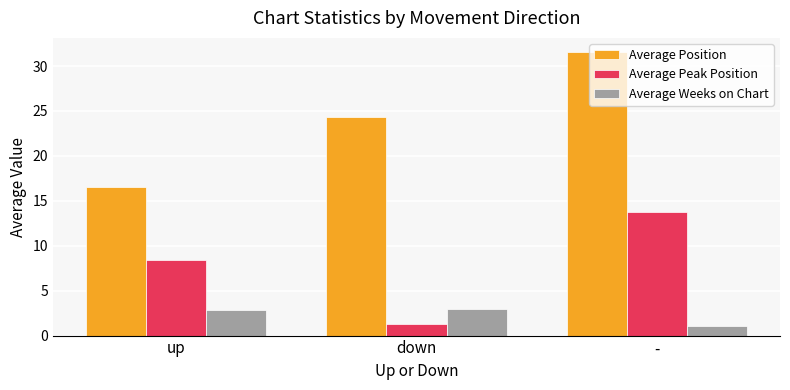

List the series in order of their overall mean, highest first.

Average Position, Average Peak Position, Average Weeks on Chart